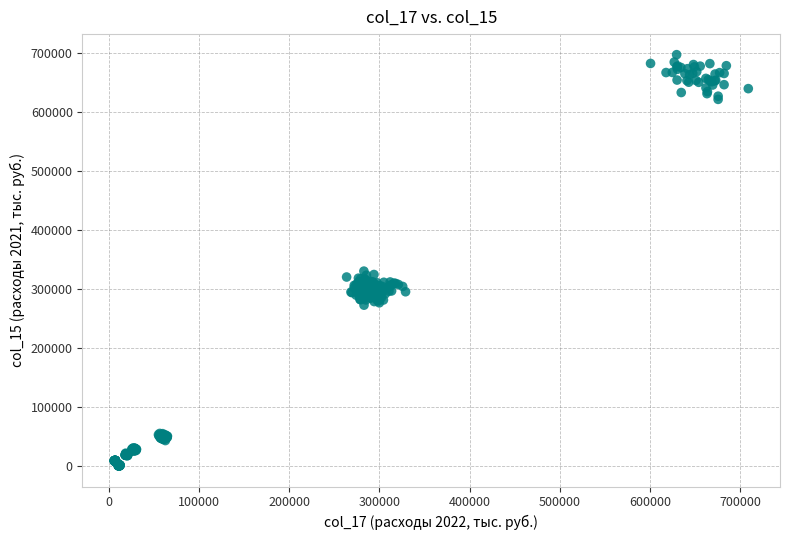

What is the range of Y values (max minus min)?

696576.9